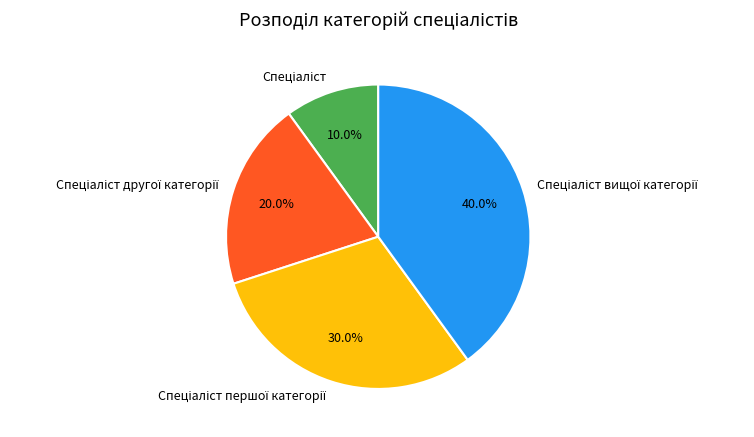

Does any single category account for the majority?

No